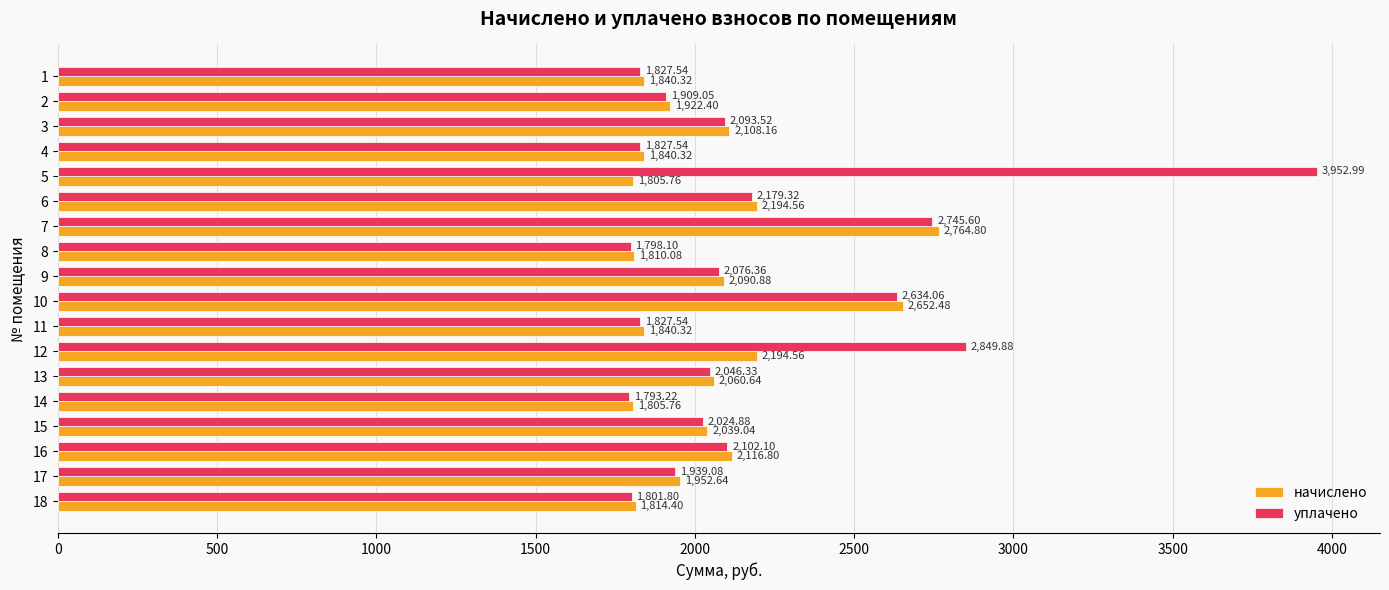

What is the total value across all series at 13?

4107.0